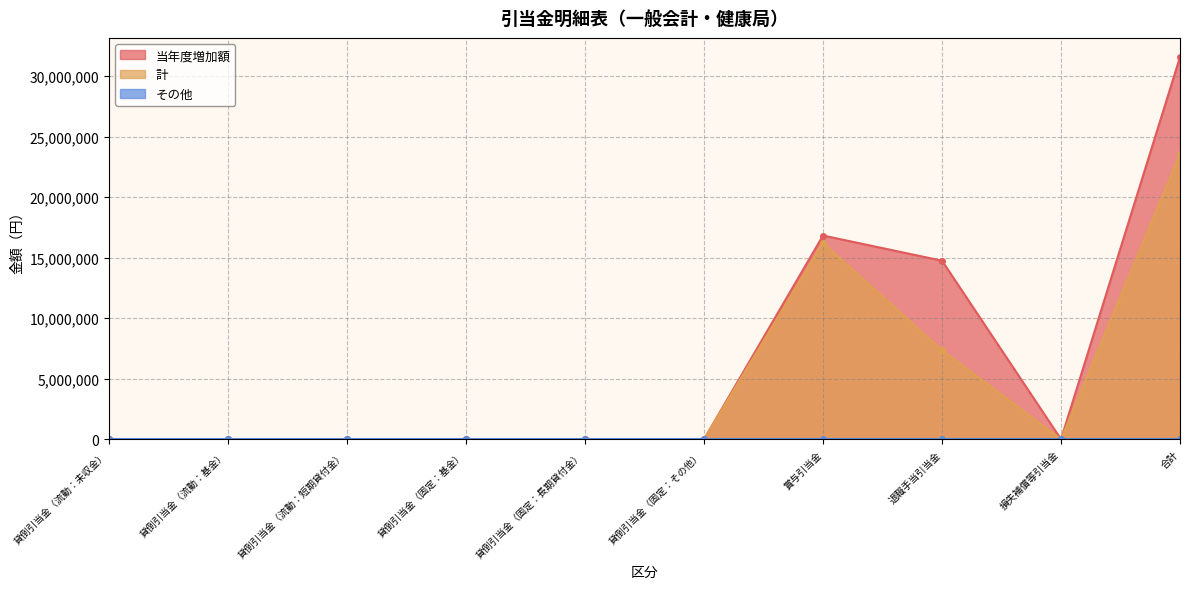

What is the label of the 8th point from the right?

貸倒引当金（流動：短期貸付金）